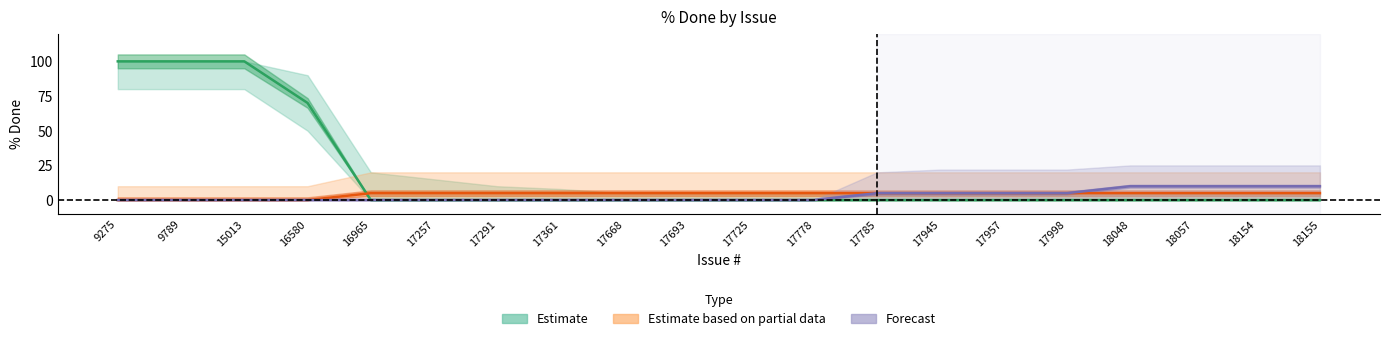

What is the value of the Estimate point at the 3rd from the left?

100